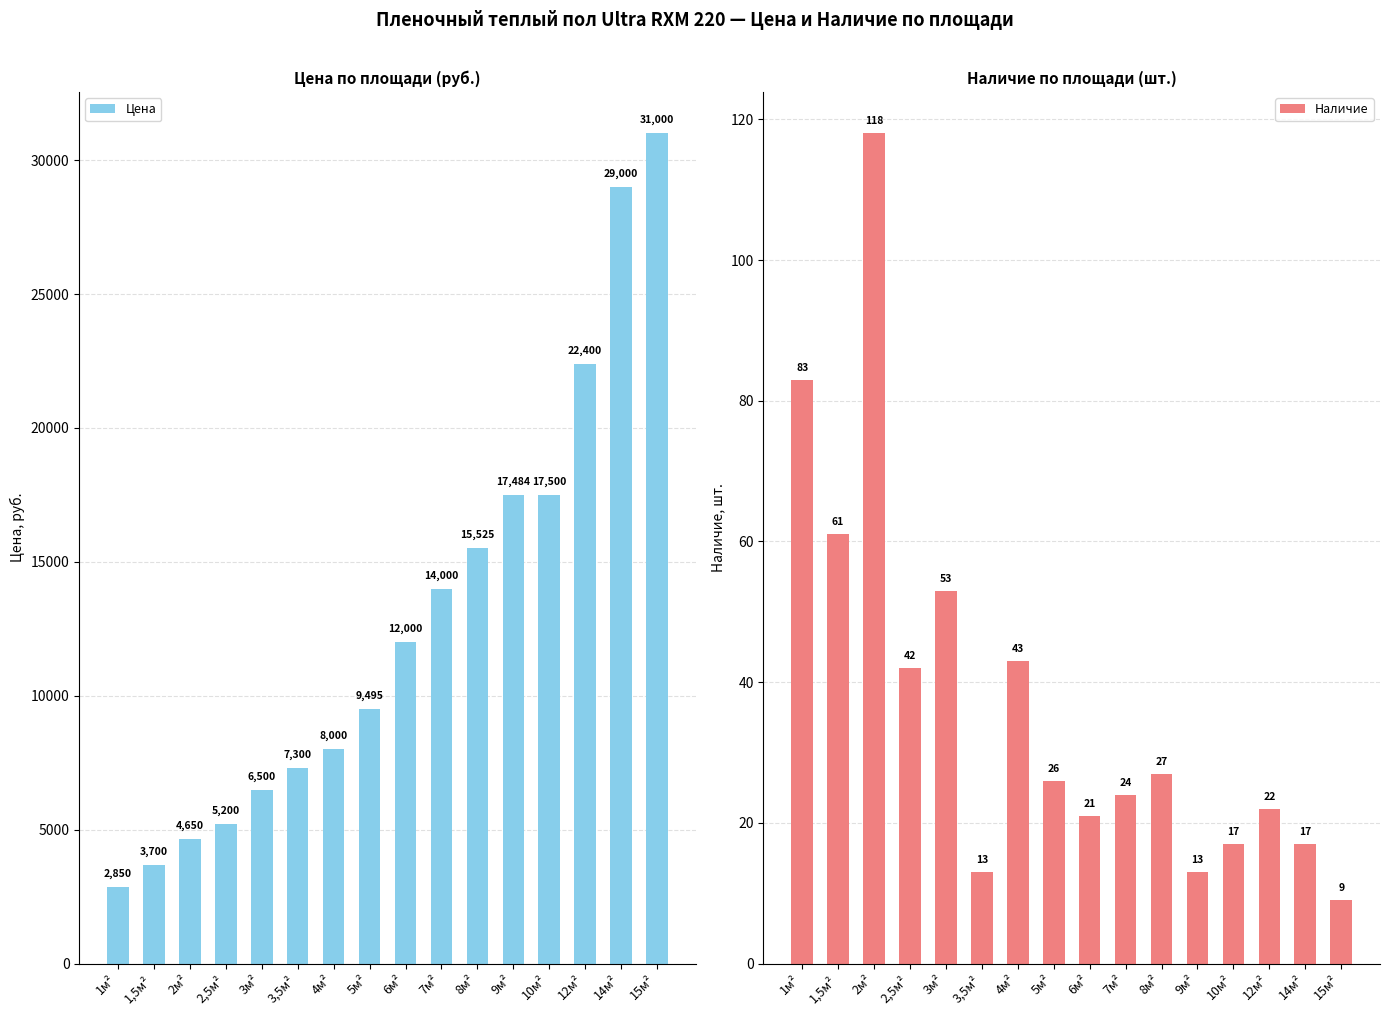

List the series in order of their peak value, lowest first.

Наличие, Цена